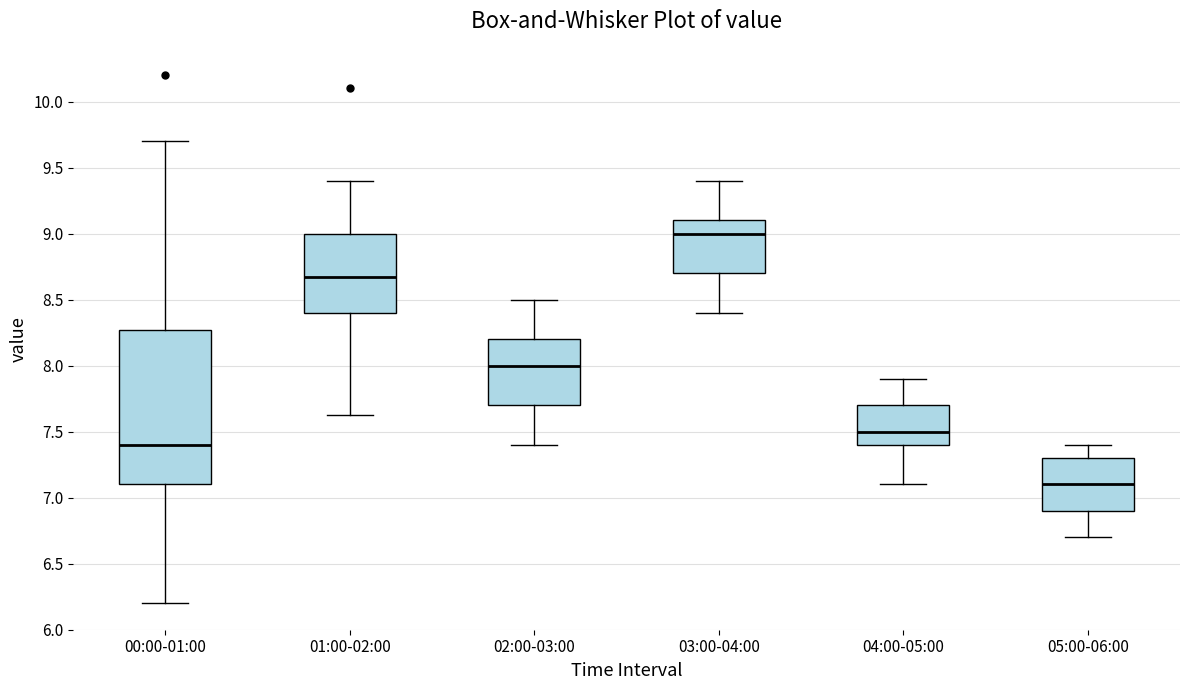

Reading left to right, read every box against the y-axis: the position of its median line, the range the box covers, and the ends of its whiskers. The values are not printed on the chart, so give them approximately, as read against the axis.

00:00-01:00: median 7.40, box 7.10 to 8.25, whiskers 6.20 to 9.70
01:00-02:00: median 8.65, box 8.40 to 9.00, whiskers 7.65 to 9.40
02:00-03:00: median 8.00, box 7.70 to 8.20, whiskers 7.40 to 8.50
03:00-04:00: median 9.00, box 8.70 to 9.10, whiskers 8.40 to 9.40
04:00-05:00: median 7.50, box 7.40 to 7.70, whiskers 7.10 to 7.90
05:00-06:00: median 7.10, box 6.90 to 7.30, whiskers 6.70 to 7.40